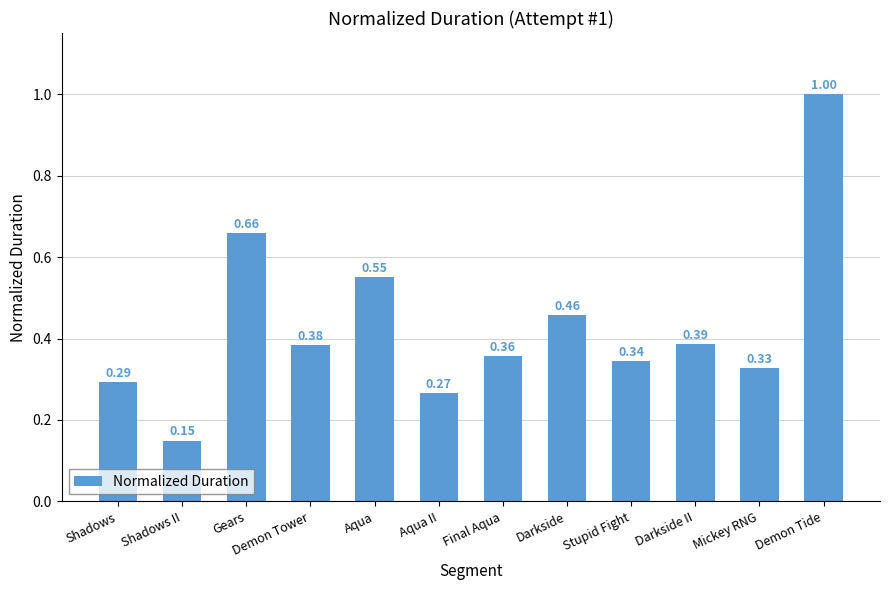

List the labels in order of value, smallest first.

Shadows II, Aqua II, Shadows, Mickey RNG, Stupid Fight, Final Aqua, Demon Tower, Darkside II, Darkside, Aqua, Gears, Demon Tide